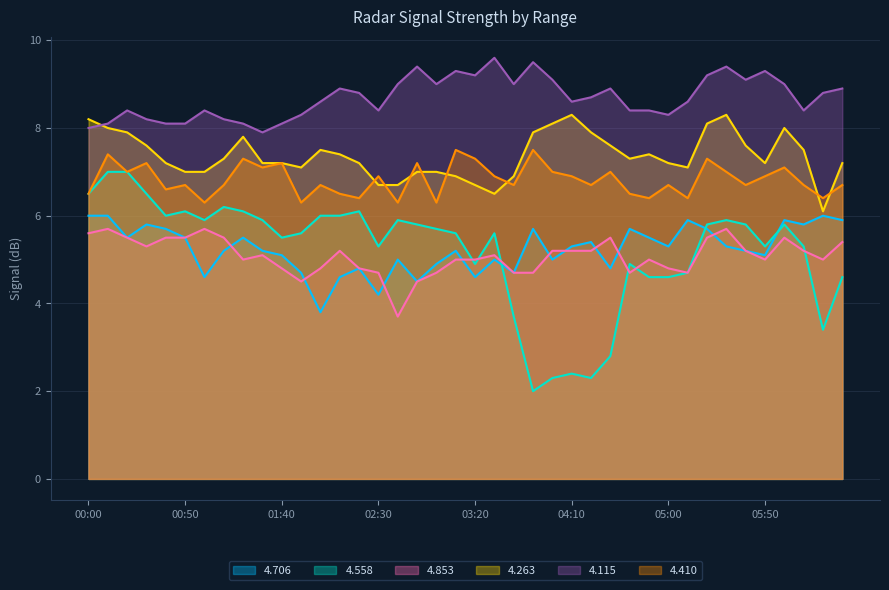

What is the approximate value of 4.410 at 05:10?

6.4